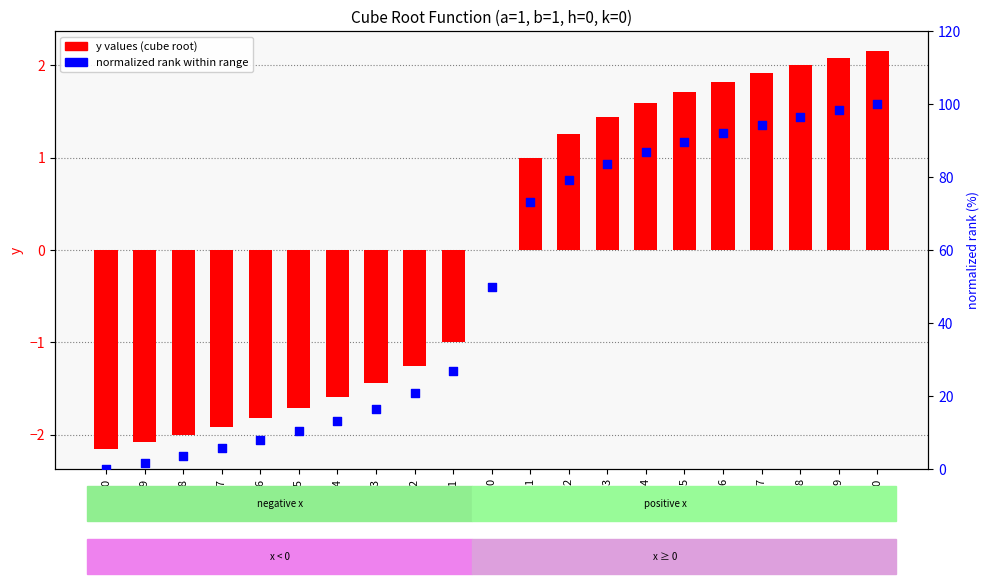

What is the total value across all series at -6?

6.0